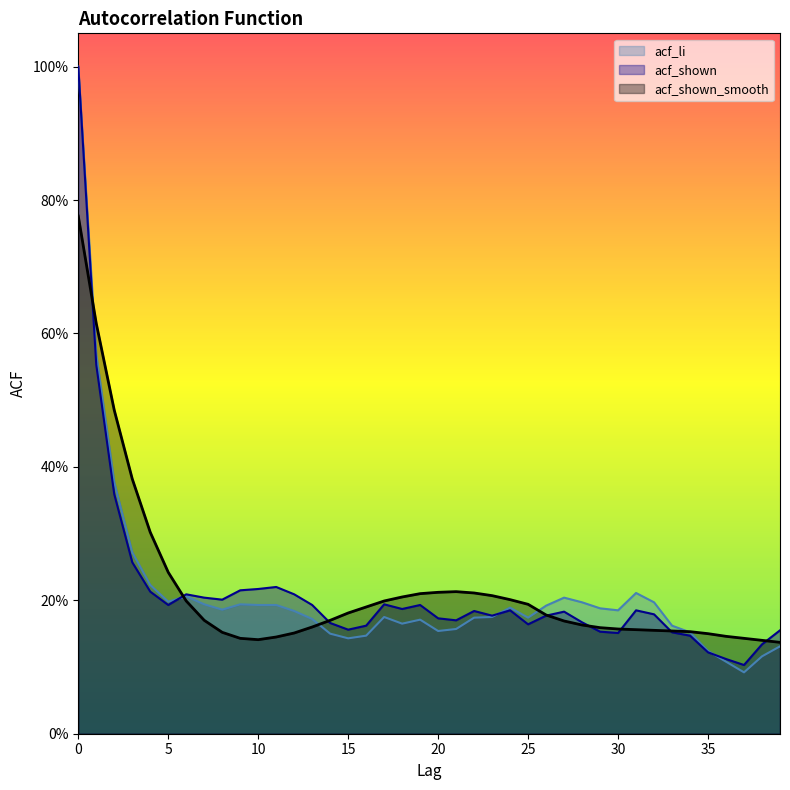

What is the value of the acf_shown_smooth point at the 15th from the left?

0.2